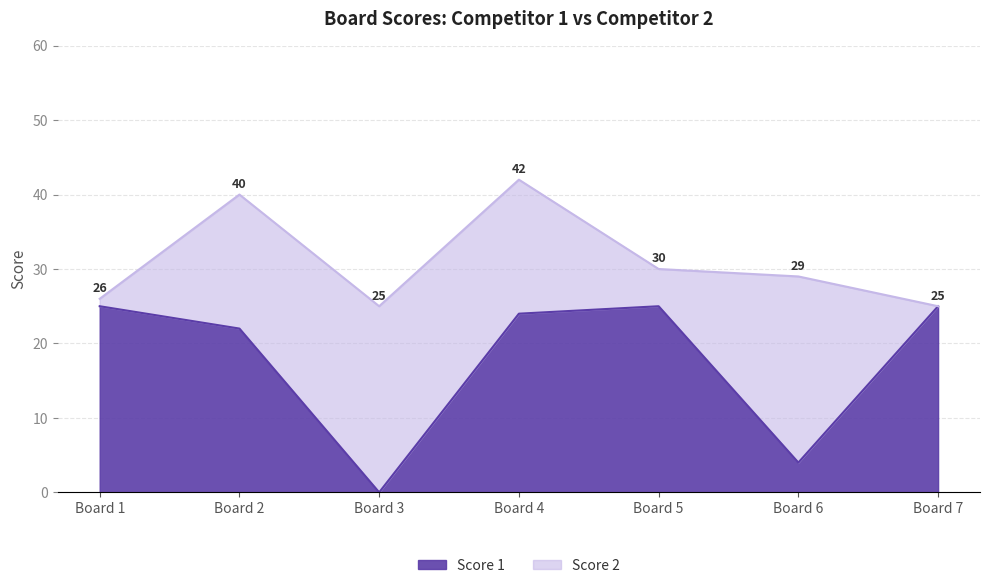

The chart shows a value of 0 at 3. True or false?

True